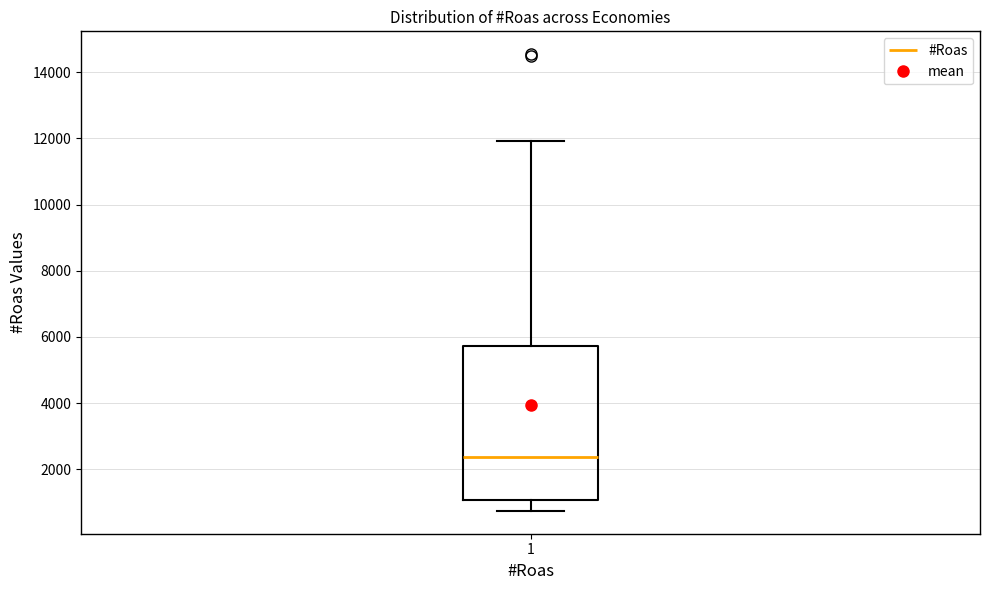

Transcribe this box plot: give where the median line is, the range the box spans, and where the two whiskers end, as read against the y-axis. The values are not printed on the chart, so give them approximately, as read against the axis.

median 2400, box 1000 to 5800, whiskers 800 to 12000